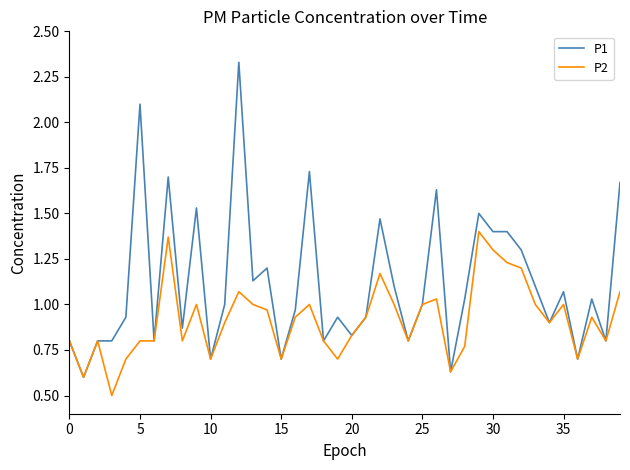

Does the chart have visible grid lines?

No